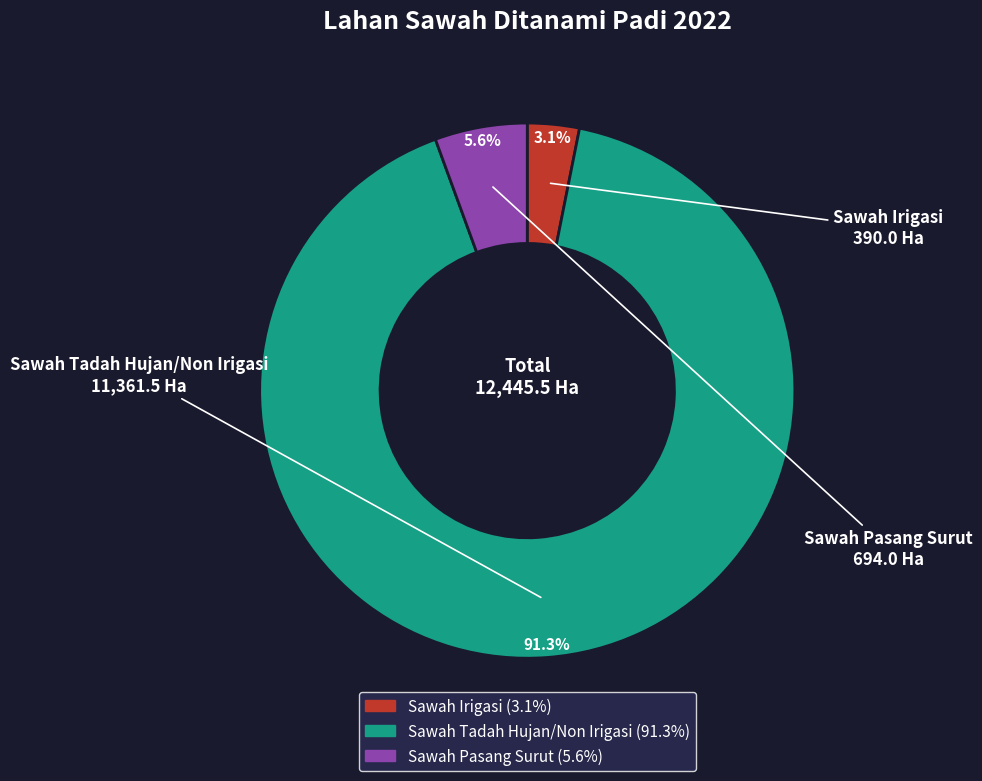

How much of the chart is everything except Sawah Pasang Surut?

94.4%